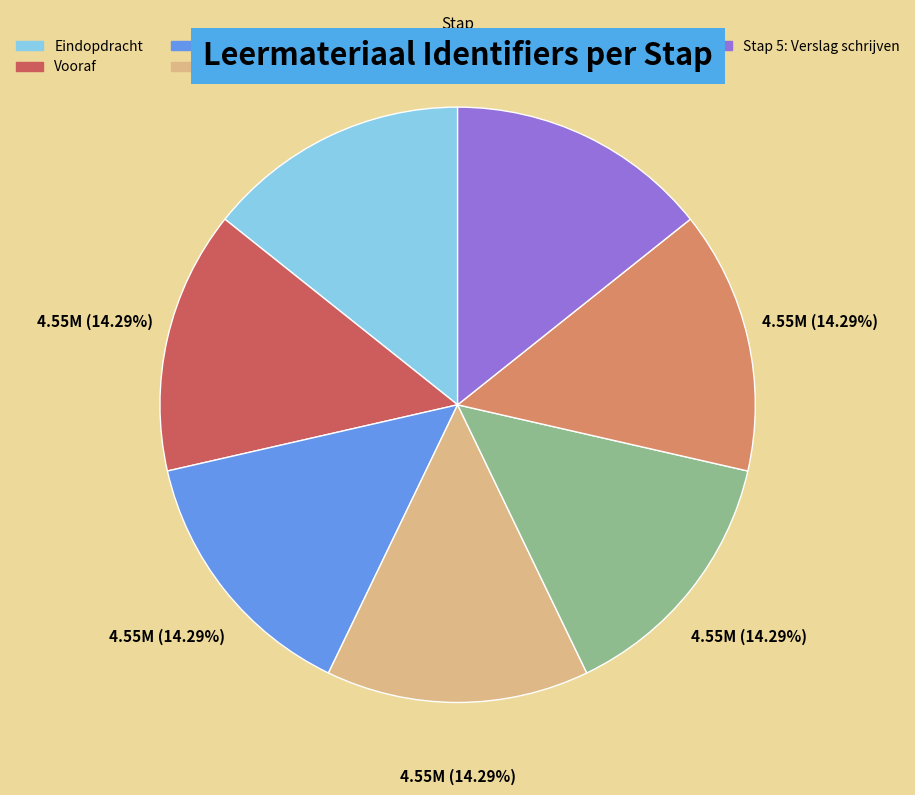

Approximately how many times larger is the value at Stap 1: Probleemstelling compared to Vooraf?

1.0